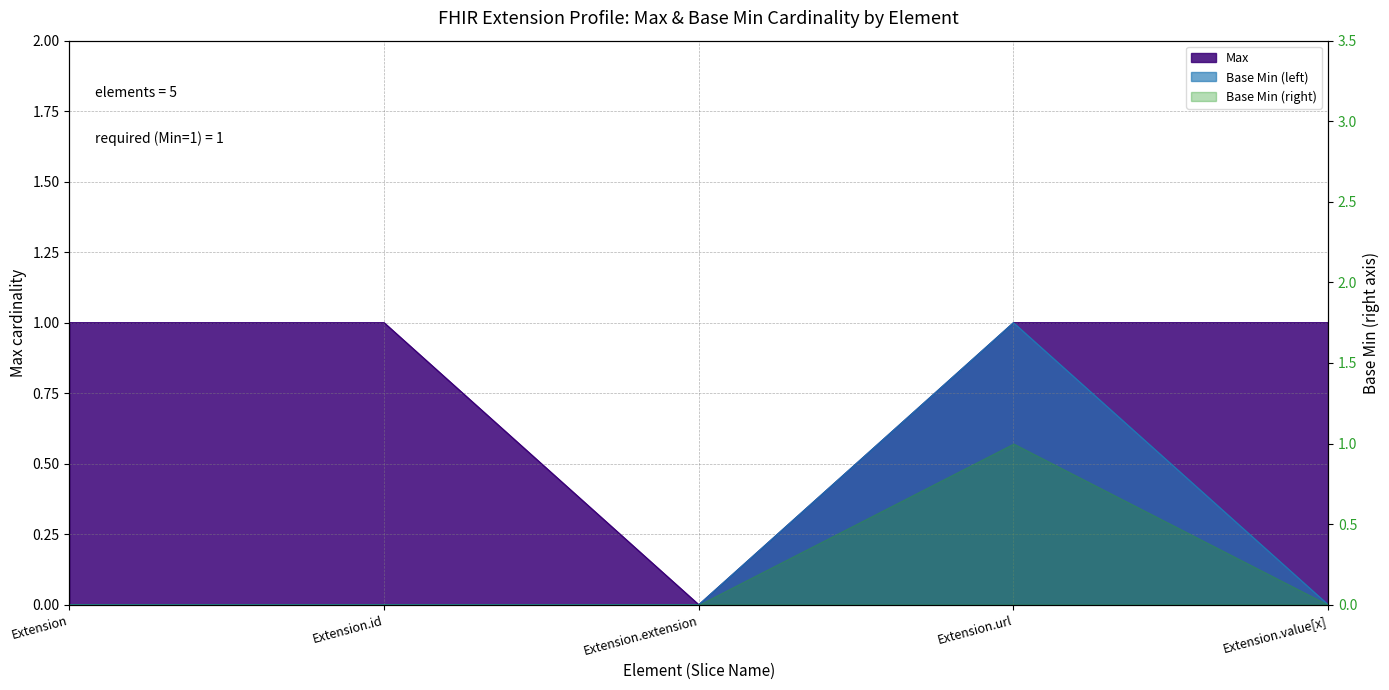

At how many categories does at least one series exceed 0?

4